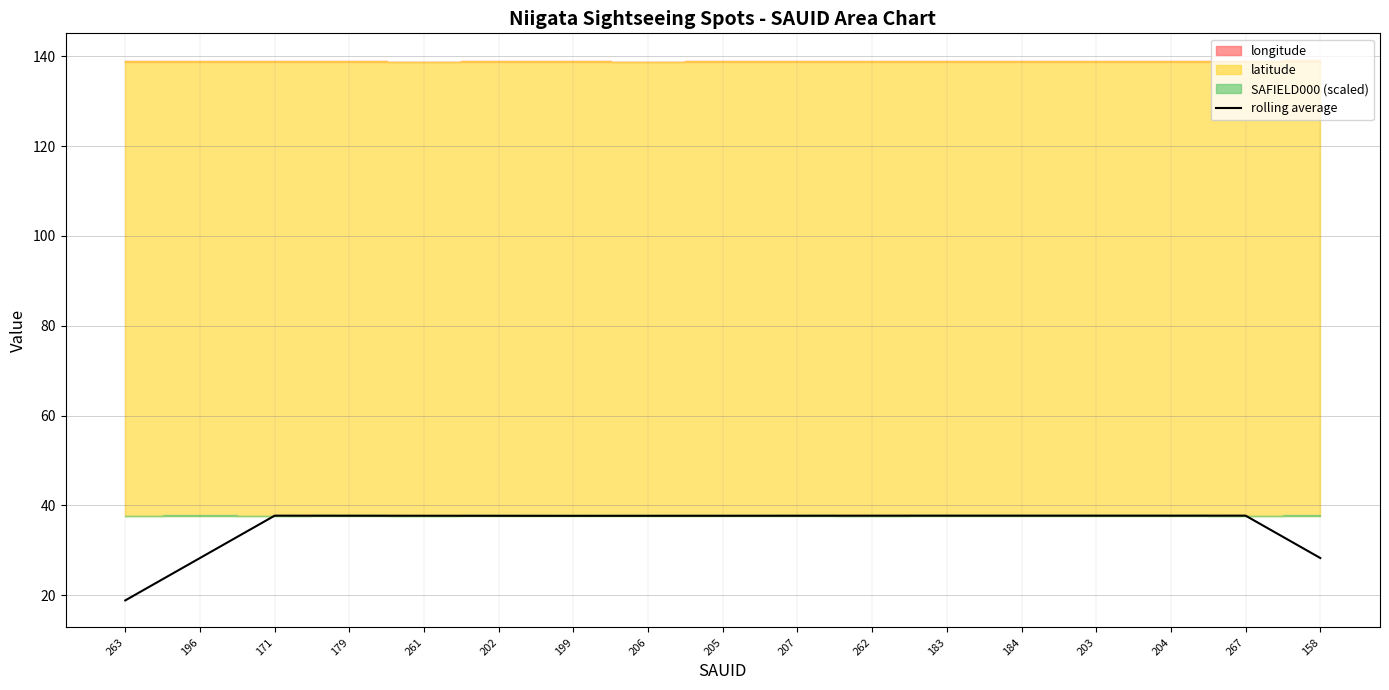

Approximately how many times larger is the value at 263 compared to 183?

0.5